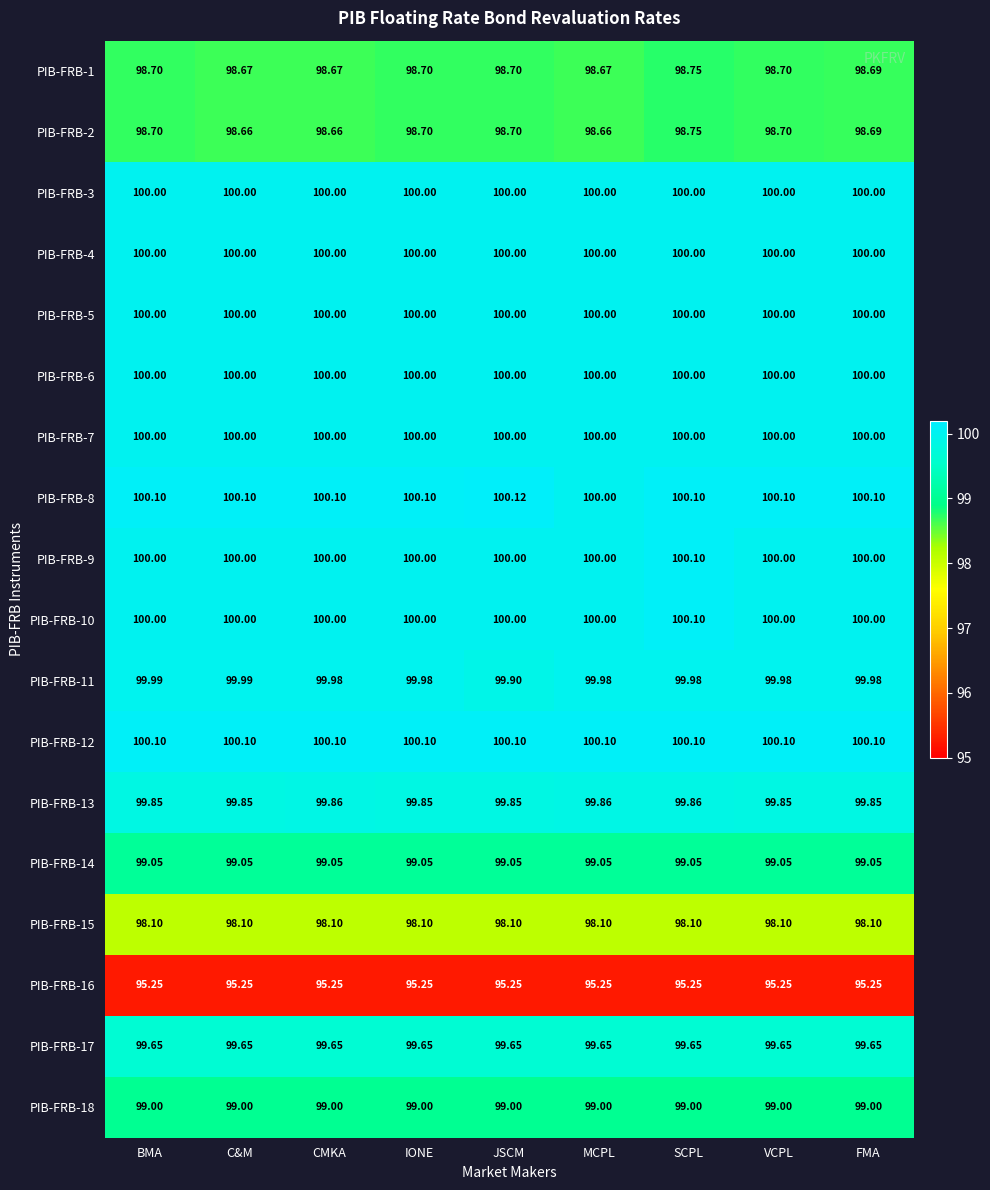

Which category has the highest value in the PIB-FRB-10 series?

SCPL